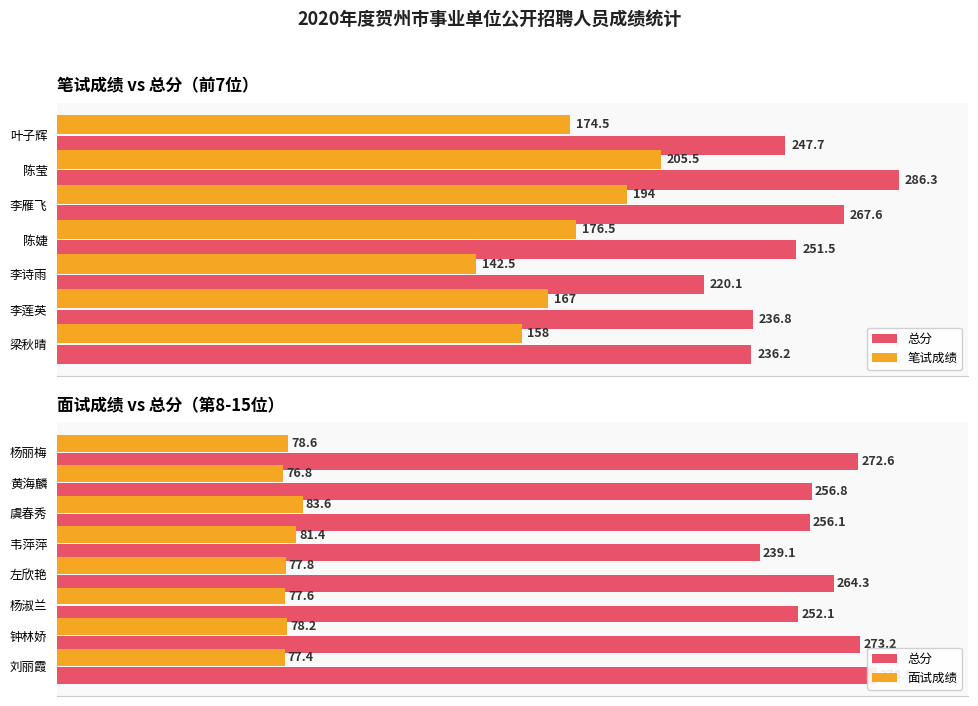

What is the maximum value shown in the chart?

286.3